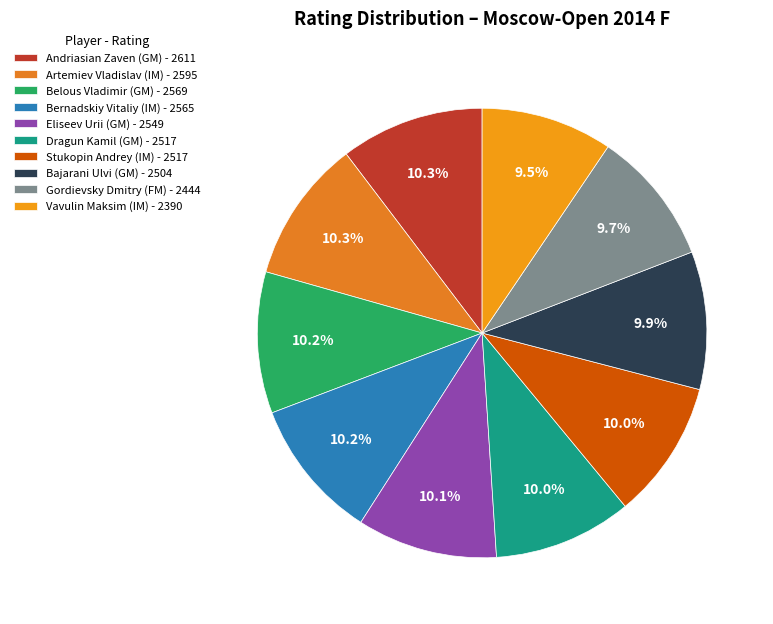

How many slices are in this pie chart?

10